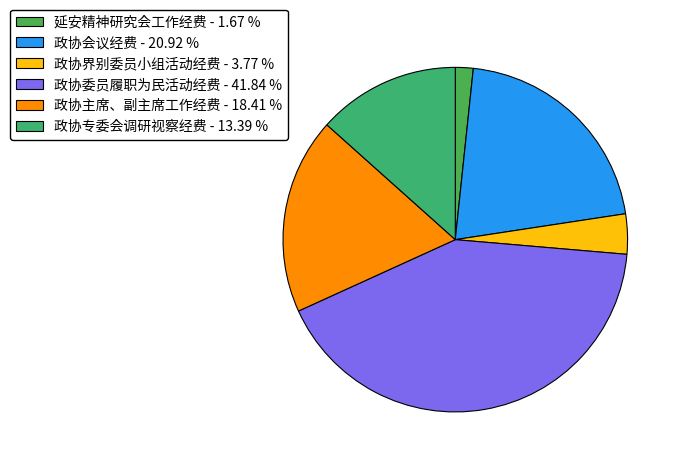

The 政协界别委员小组活动经费 slice represents 14% of the pie. True or false?

False